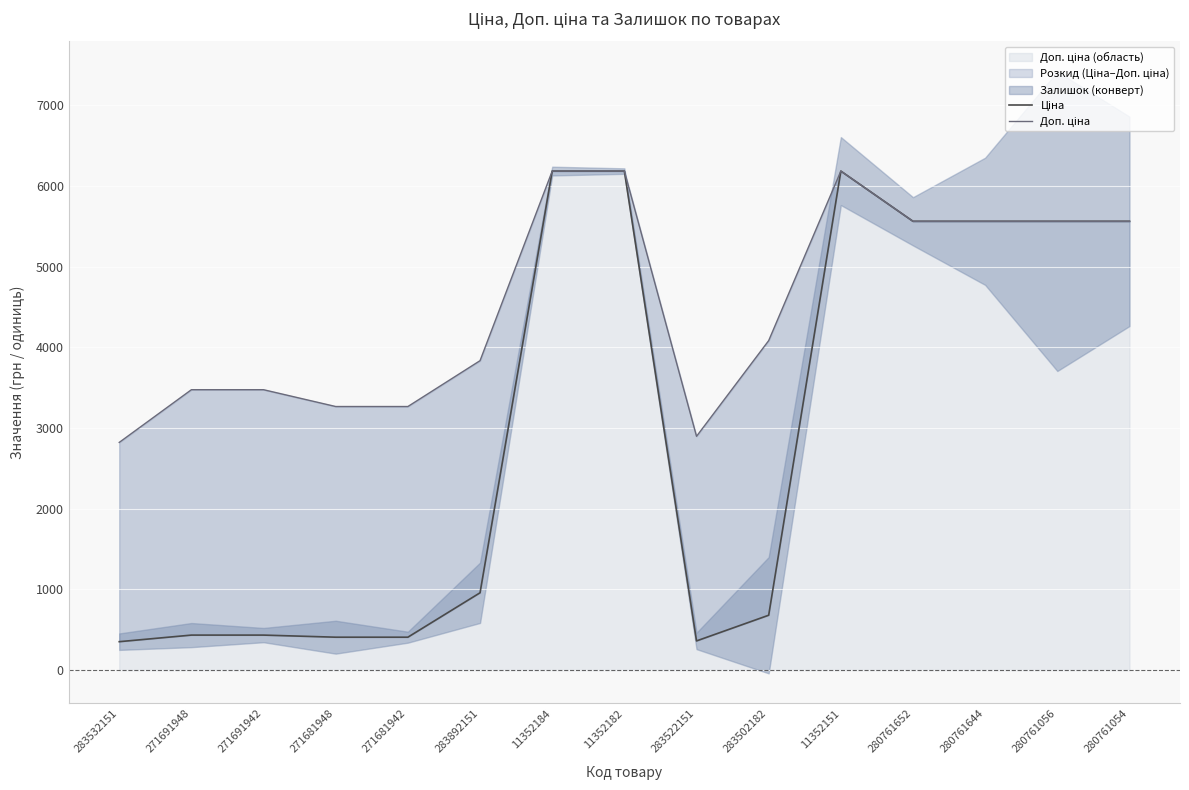

What is the average value of the Доп. ціна series?

4526.9